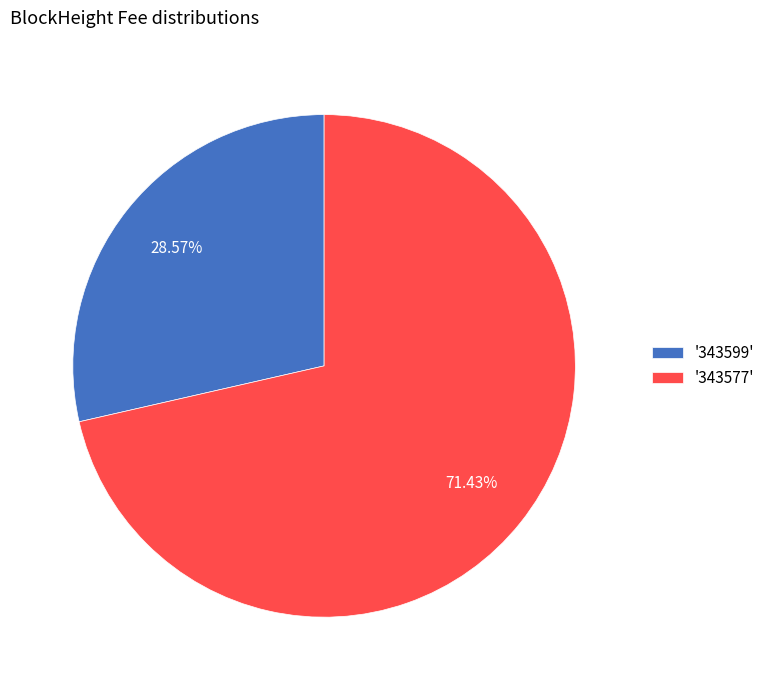

Rank the categories by value from highest to lowest.

'343577', '343599'